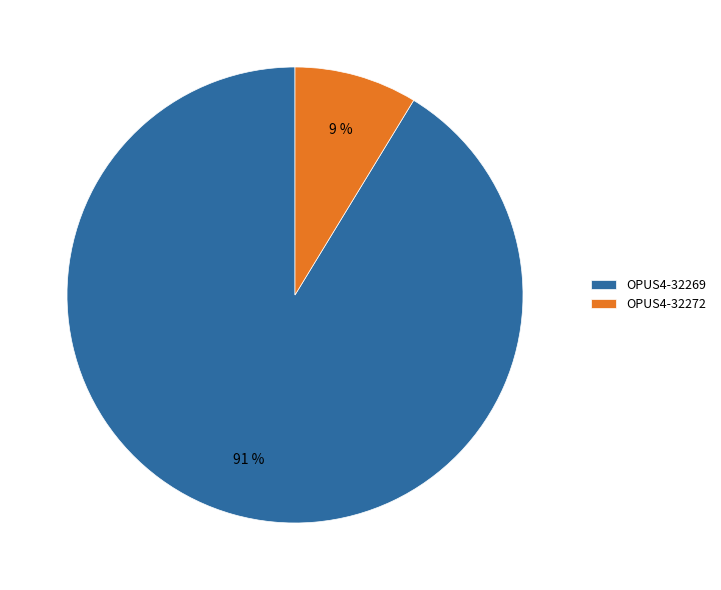

How many segments does this pie chart have?

2